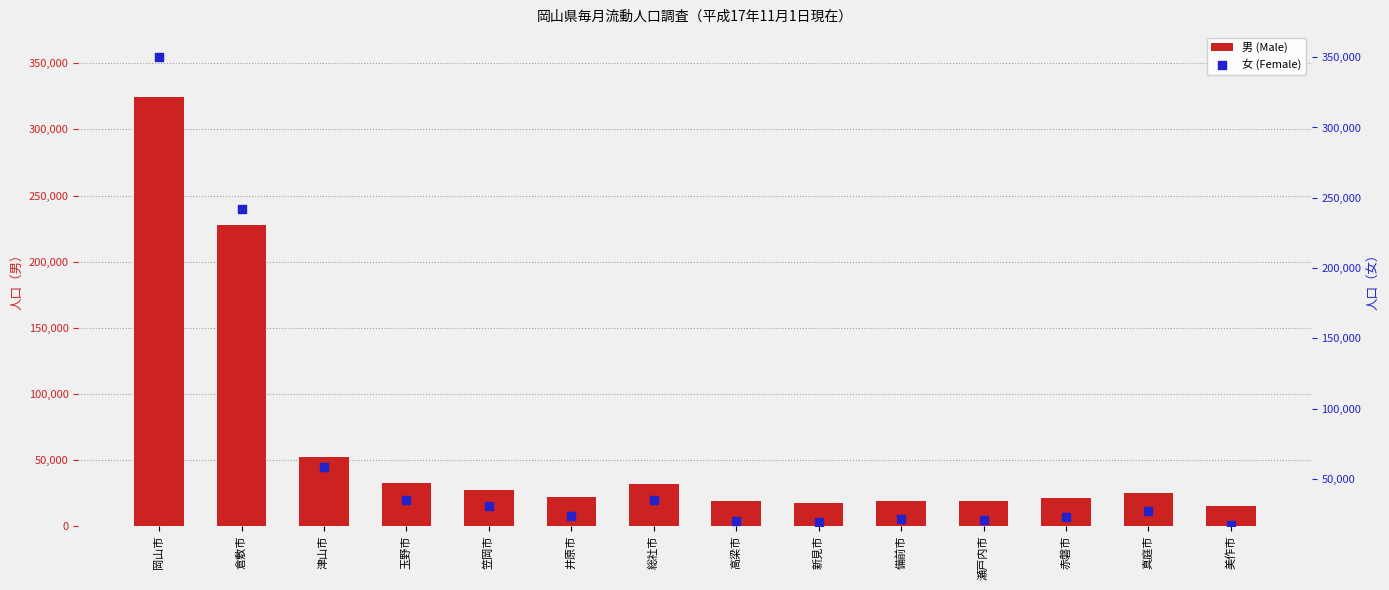

At which category is the sum across all series the highest?

岡山市